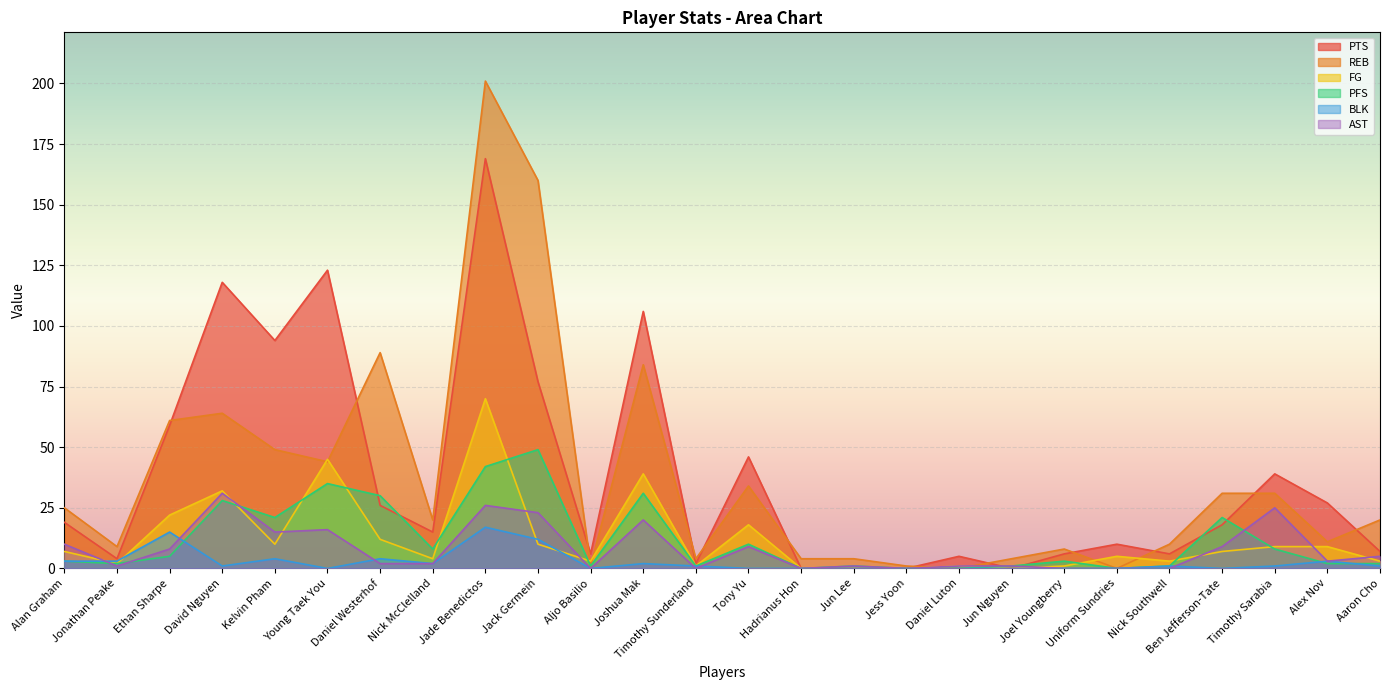

True or false: PFS and AST intersect in this chart.

True